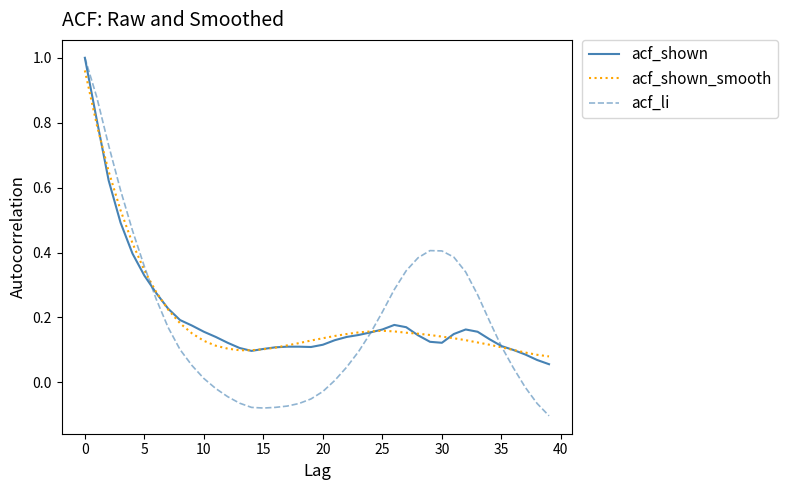

Which series has the widest spread of values?

acf_li